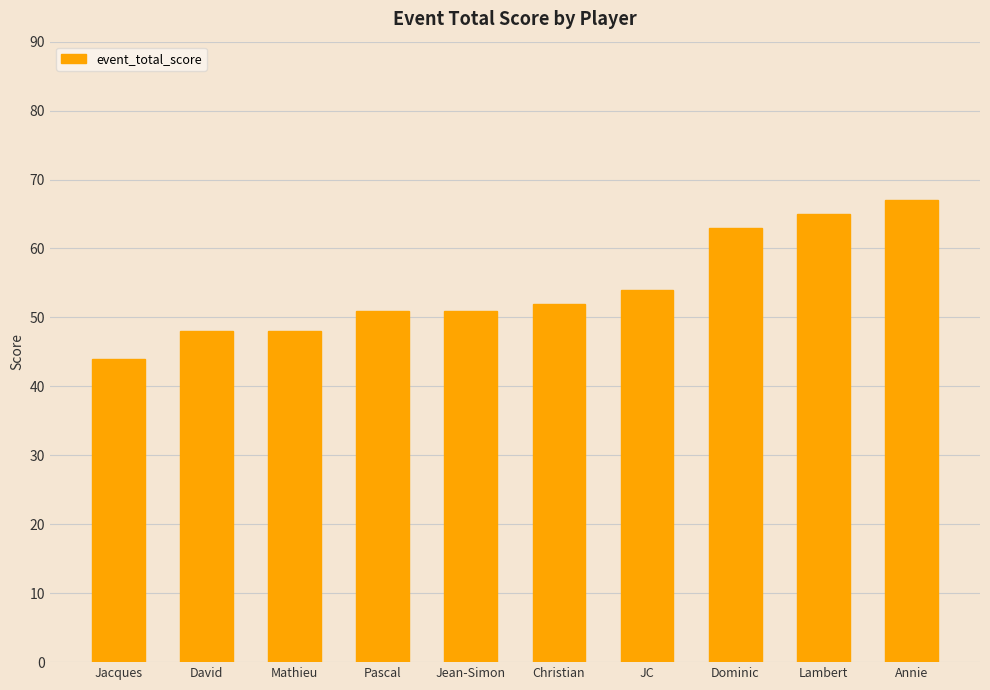

Where is the data nearest to the value 55?

JC